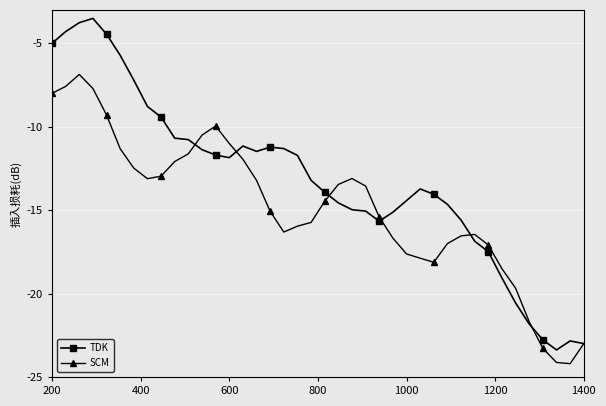

Which series has the widest spread of values?

TDK